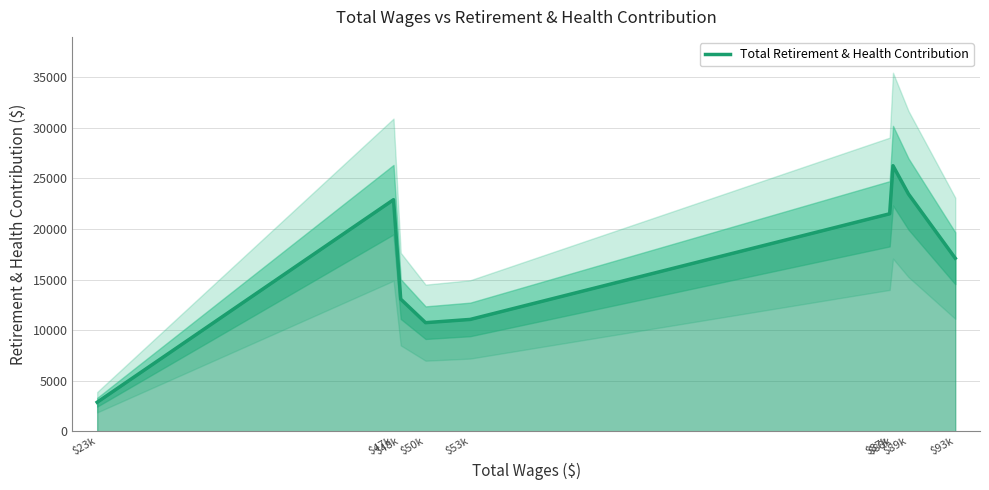

The chart shows a value of 2875 at $23k. True or false?

True